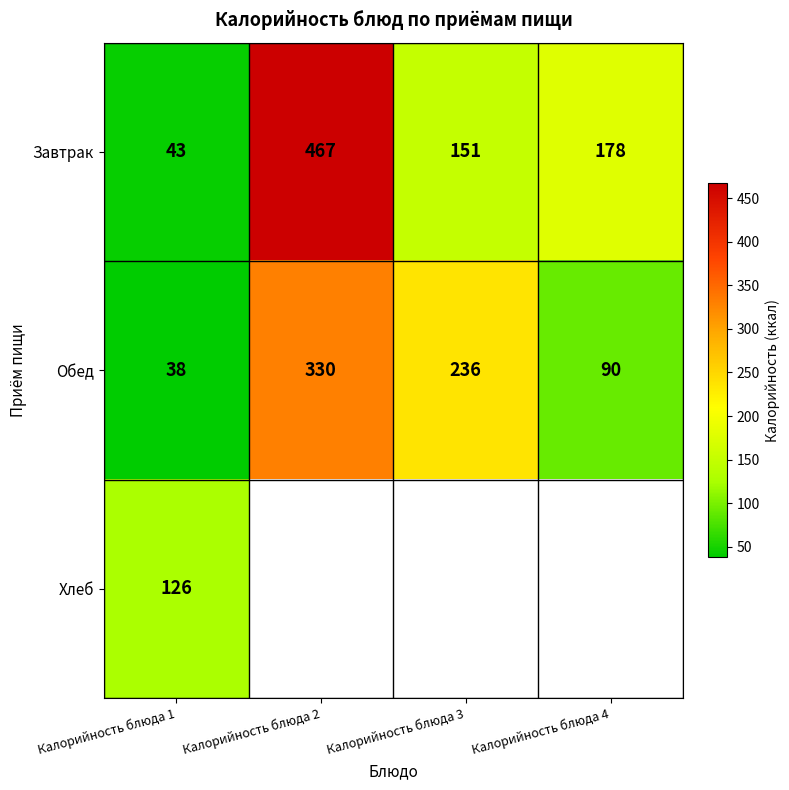

The Хлеб series shows 29 at Калорийность блюда 1. True or false?

False